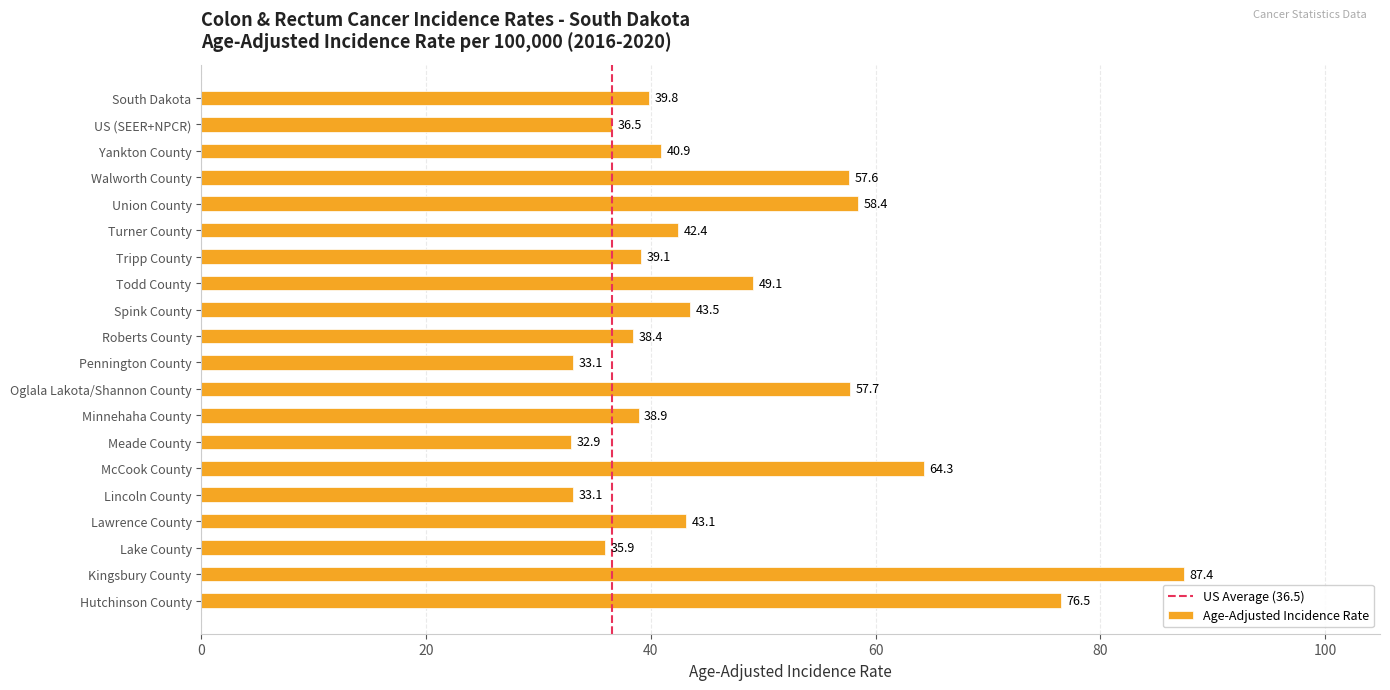

What is the label of the 17th bar from the top?

Lawrence County